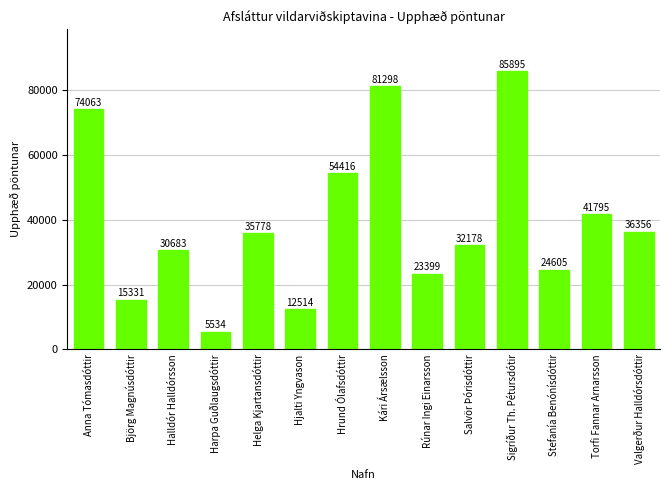

True or false: the data shows 85895 at Sigríður Th. Pétursdótir.

True